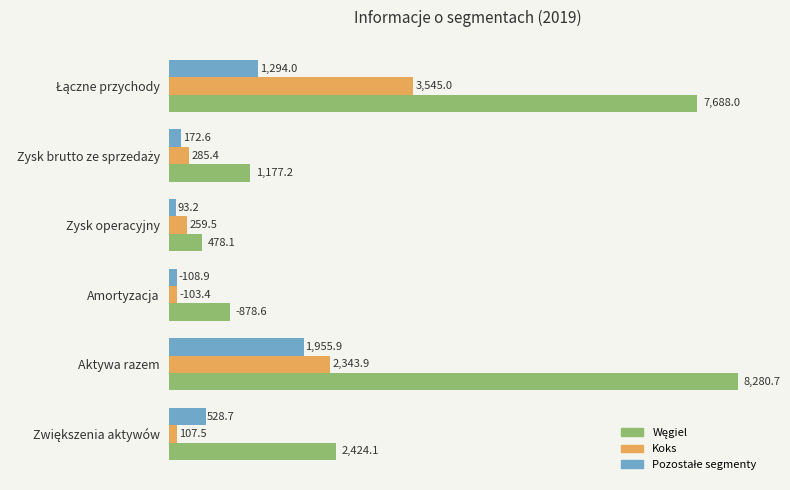

At which category does the chart reach its minimum across all series?

Zysk operacyjny